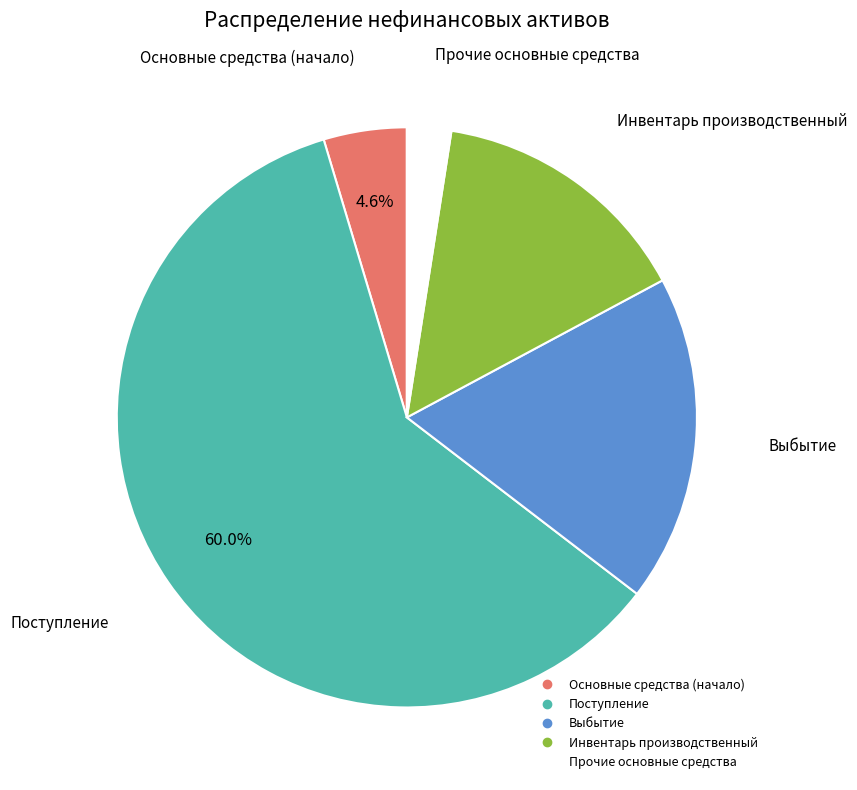

Is it true that Прочие основные средства is 9% of the pie?

False